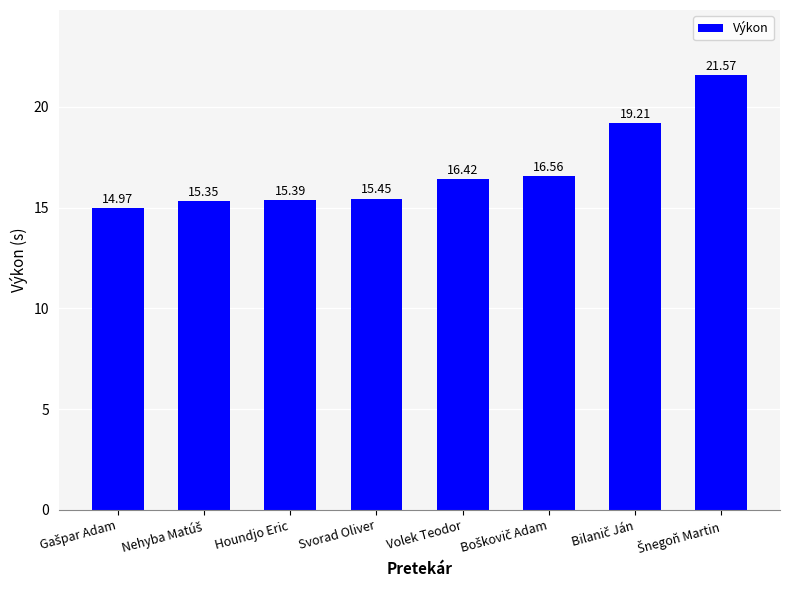

Are the bars horizontal?

No